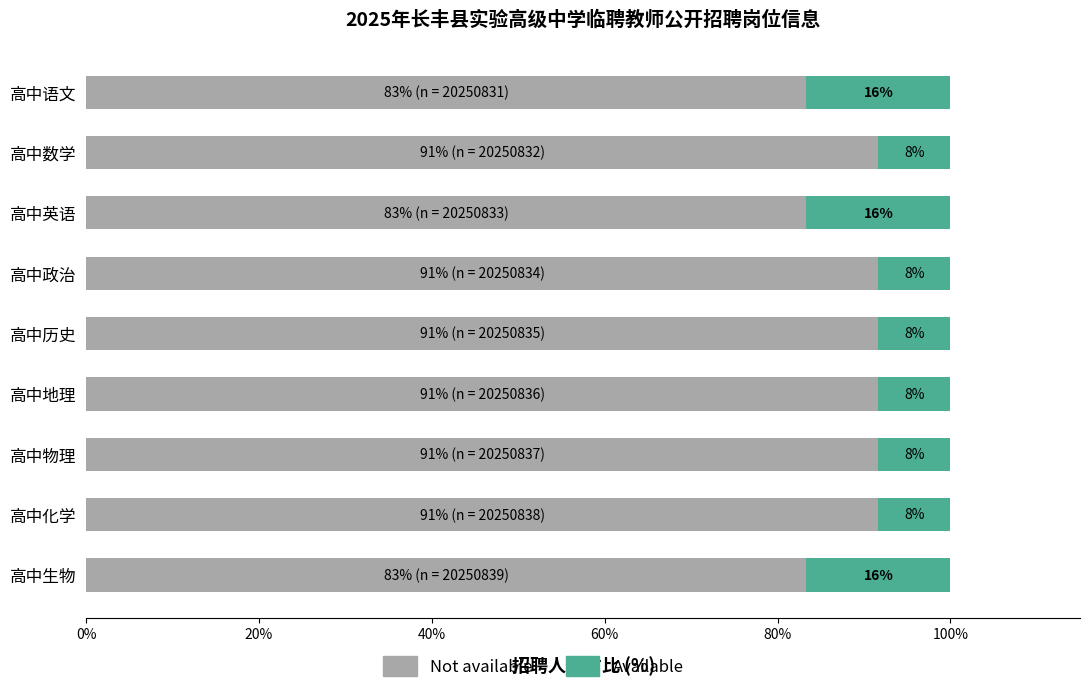

How many Not available values are between 0 and 1?

9